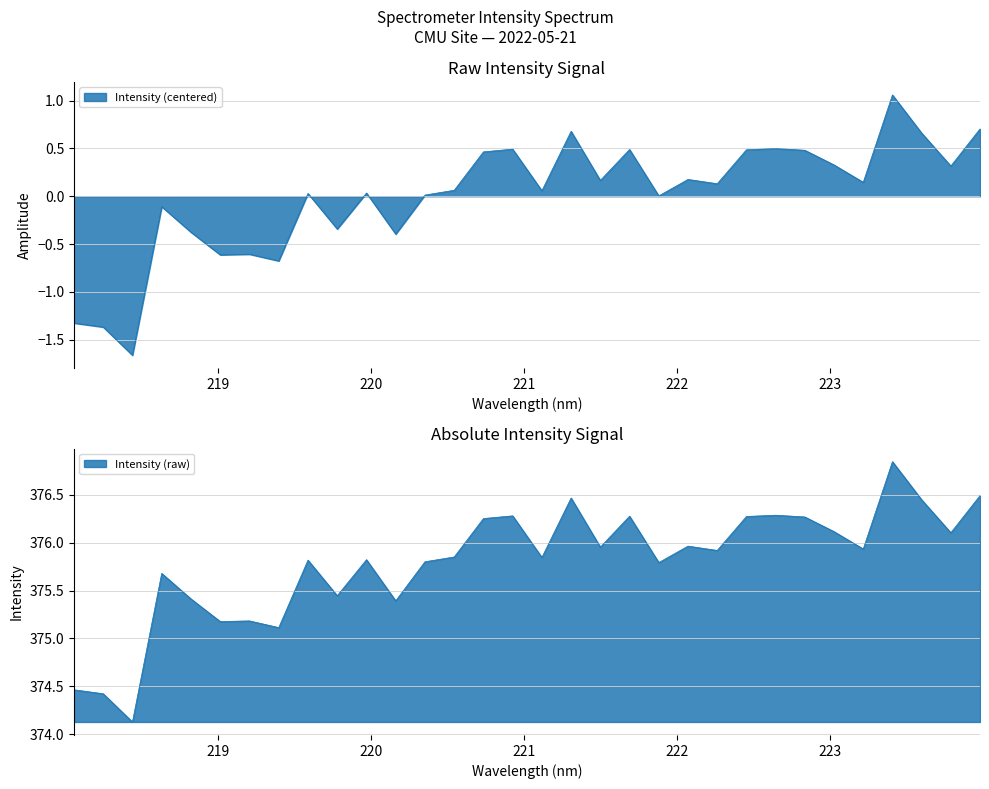

Where is the first local maximum?

218.6332